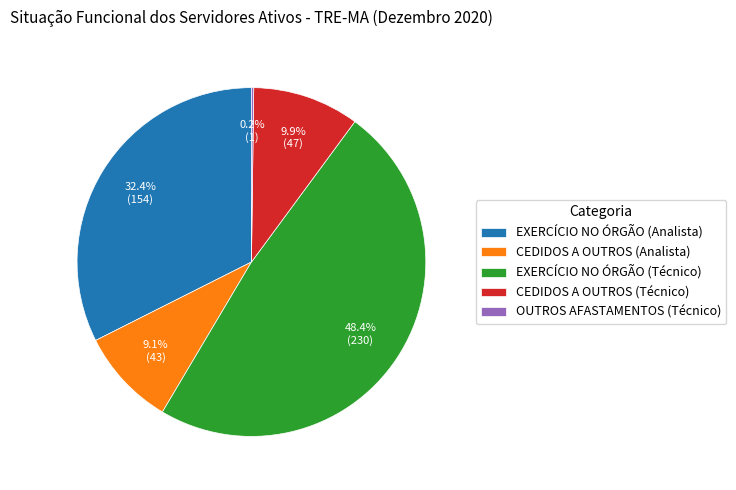

Which category has the biggest portion of the pie?

EXERCÍCIO NO ÓRGÃO (Técnico)